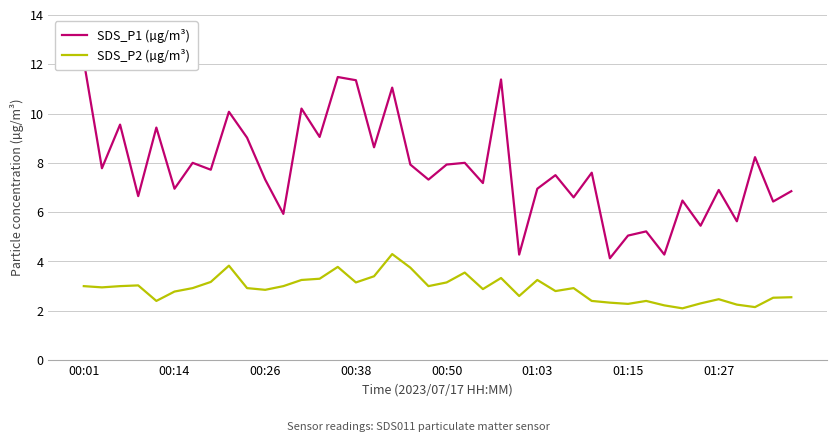

How many data points in SDS_P1 (µg/m³) are less than 7?

16